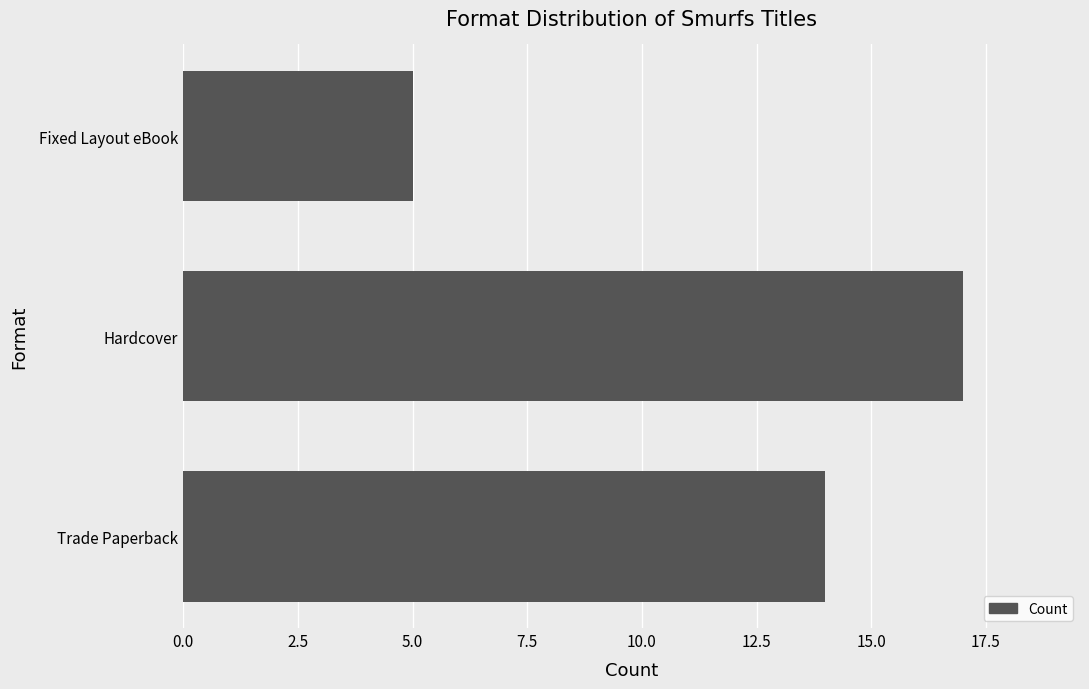

Between Fixed Layout eBook and Hardcover, which is larger?

Hardcover